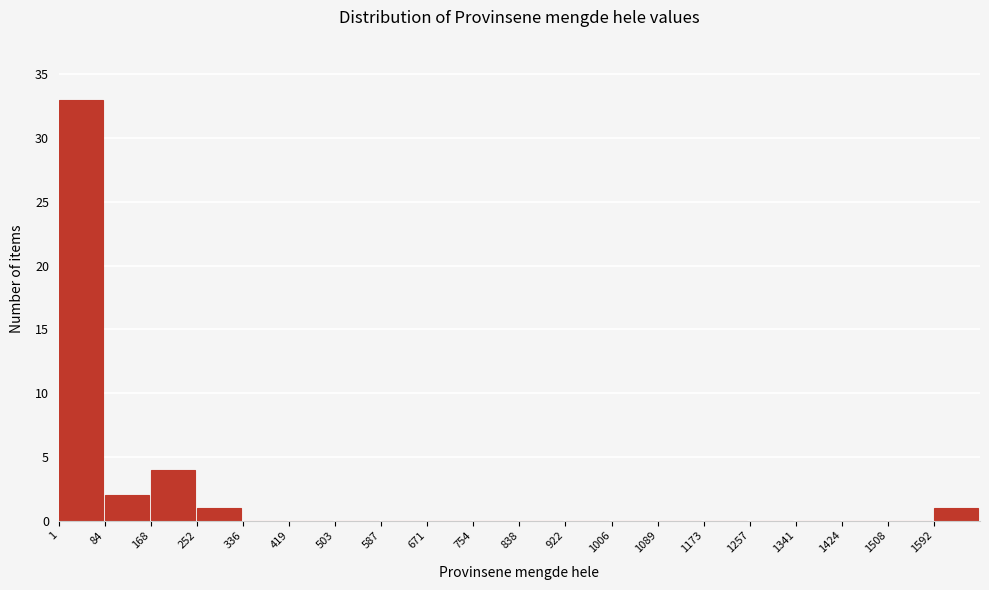

Reading left to right, transcribe this chart: for each bar, give the range it covers on the x-axis and its height. Neither the bar edges nor the heights are printed on the chart, so give them approximately, as read against the axes.

0 to 80: 33
80 to 170: 2
170 to 250: 4
250 to 340: 1
340 to 420: 0
420 to 500: 0
500 to 590: 0
590 to 670: 0
670 to 750: 0
750 to 840: 0
840 to 920: 0
920 to 1010: 0
1010 to 1090: 0
1090 to 1170: 0
1170 to 1260: 0
1260 to 1340: 0
1340 to 1420: 0
1420 to 1510: 0
1510 to 1590: 0
1590 to 1680: 1